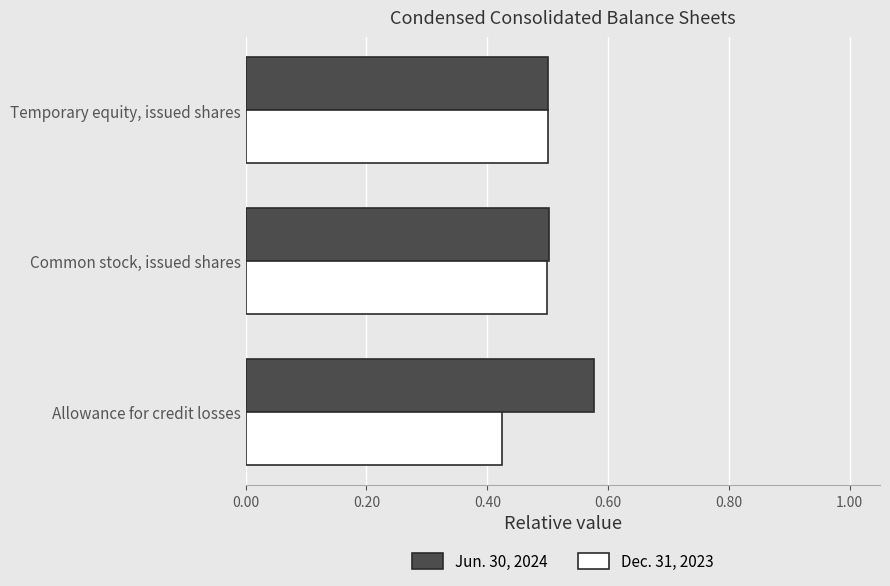

What is the sum of all Jun. 30, 2024 values?

1.6